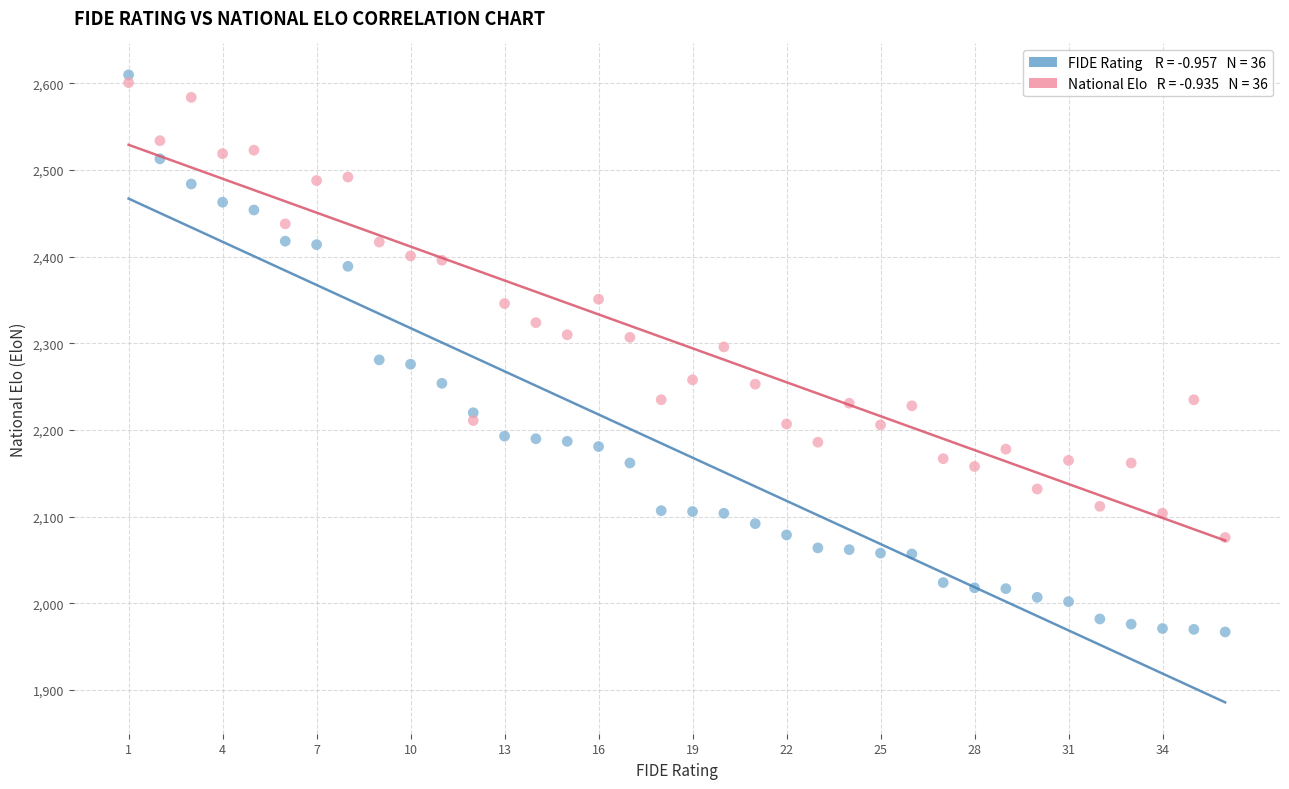

Across all data points, what is the range of Y values (max minus min)?

643